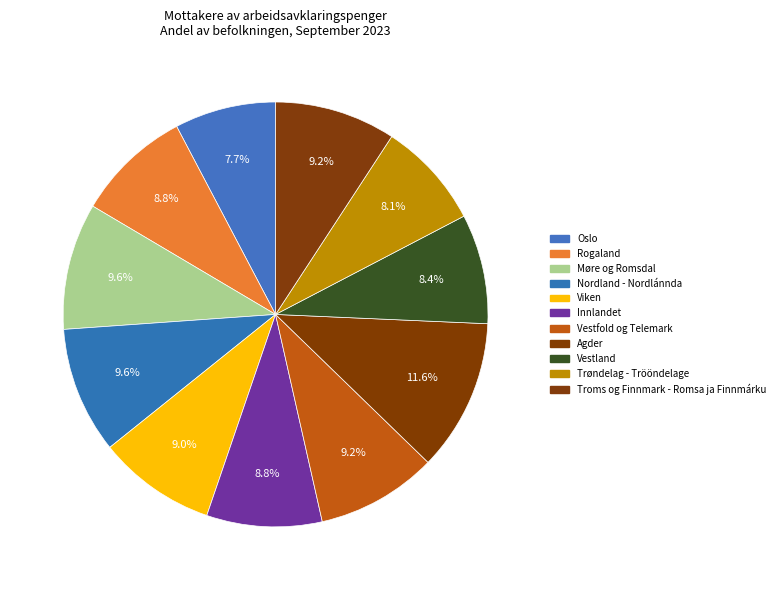

Count the number of slices in the pie.

11